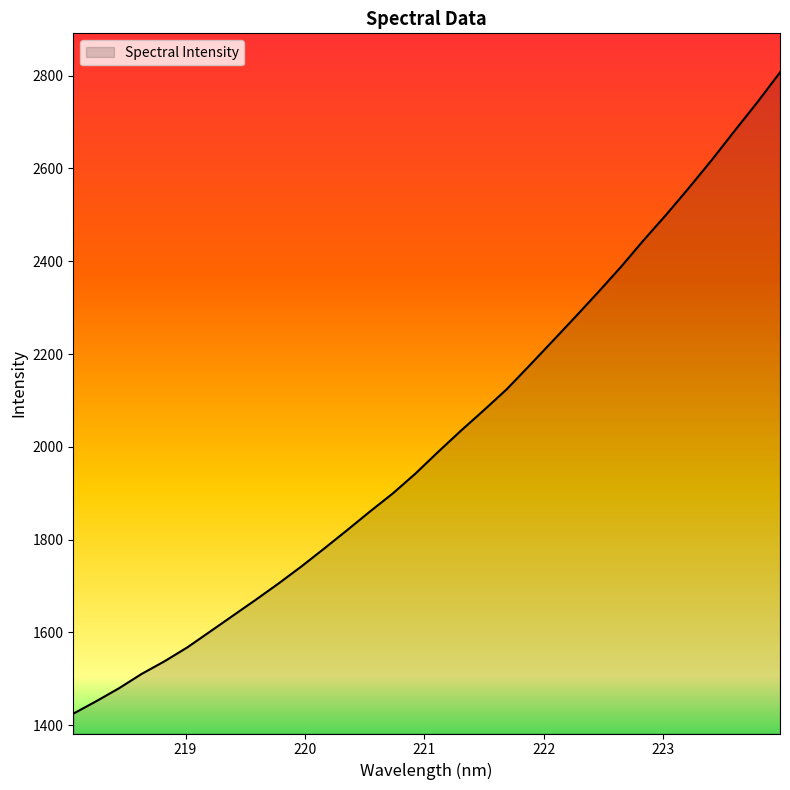

What is the average value?

2019.1